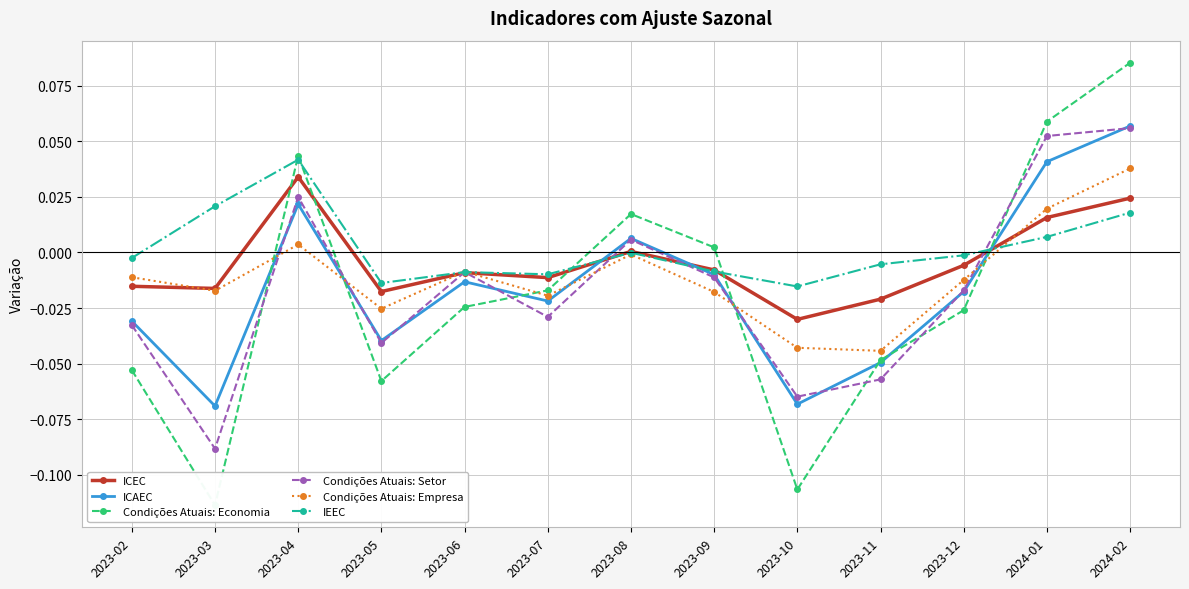

Which series has the widest spread of values?

Condições Atuais: Economia